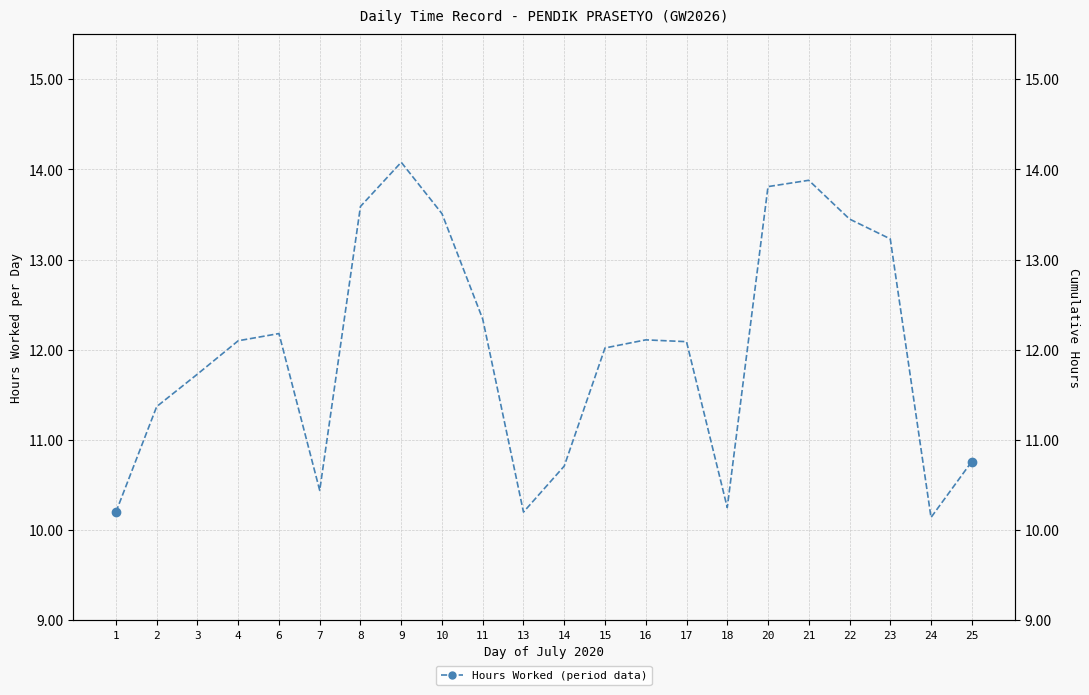

True or false: Cumulative has more than 2 points higher than both neighbors.

False